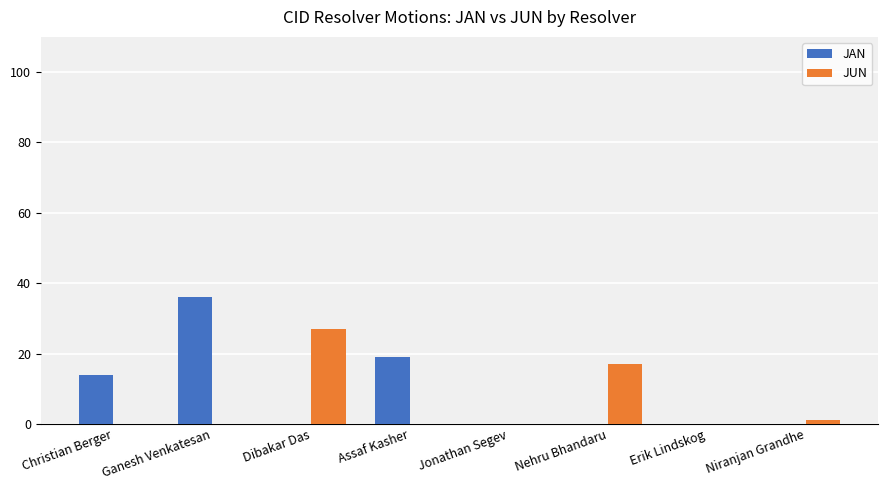

Reading right to left, extract all data points from this chart.

JAN: 0	0	0	0	19	0	36	14
JUN: 1	0	17	0	0	27	0	0